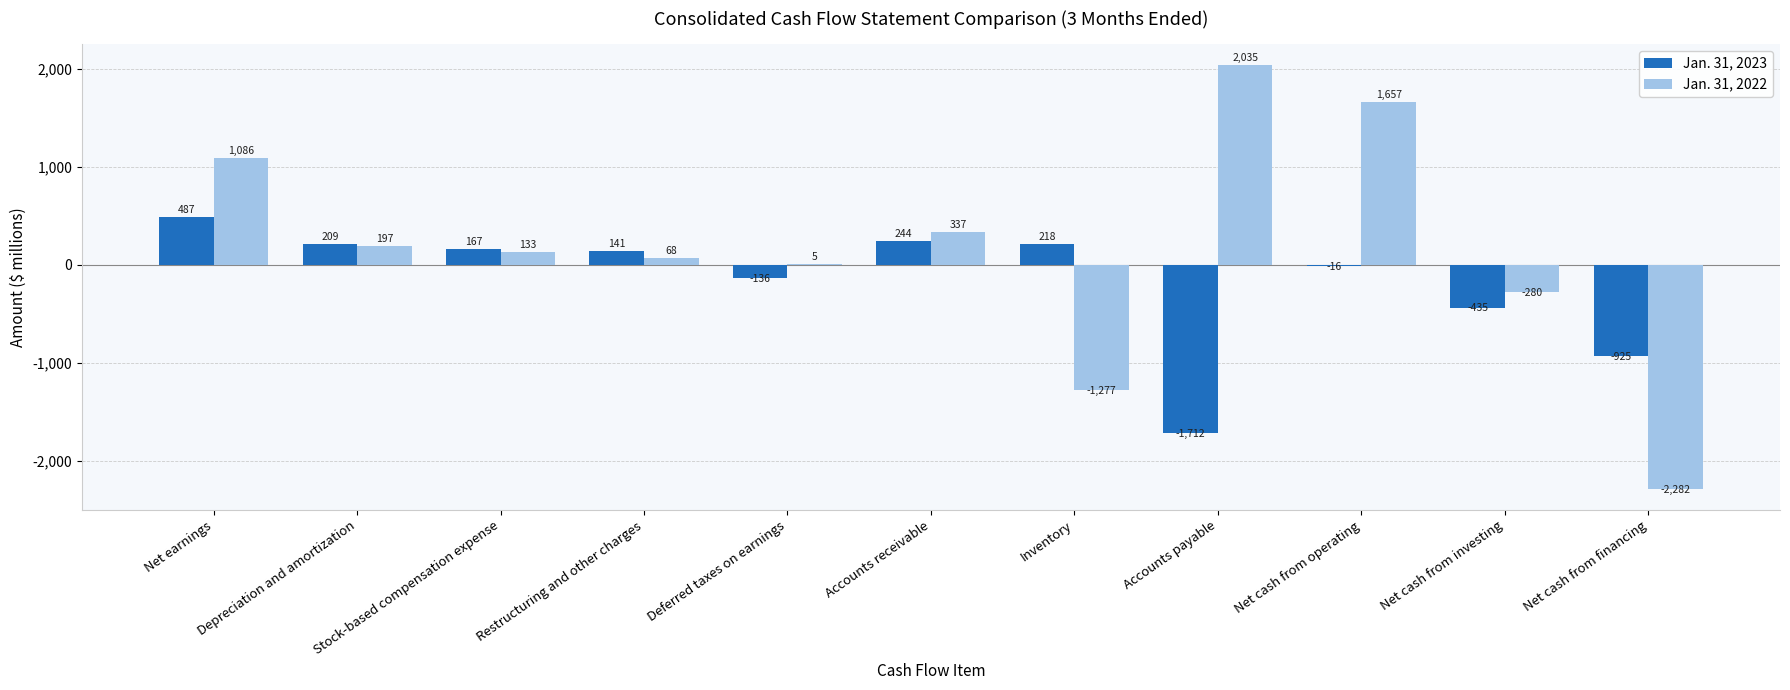

Which series changed the most between Restructuring and other charges and Net cash from investing?

Jan. 31, 2023